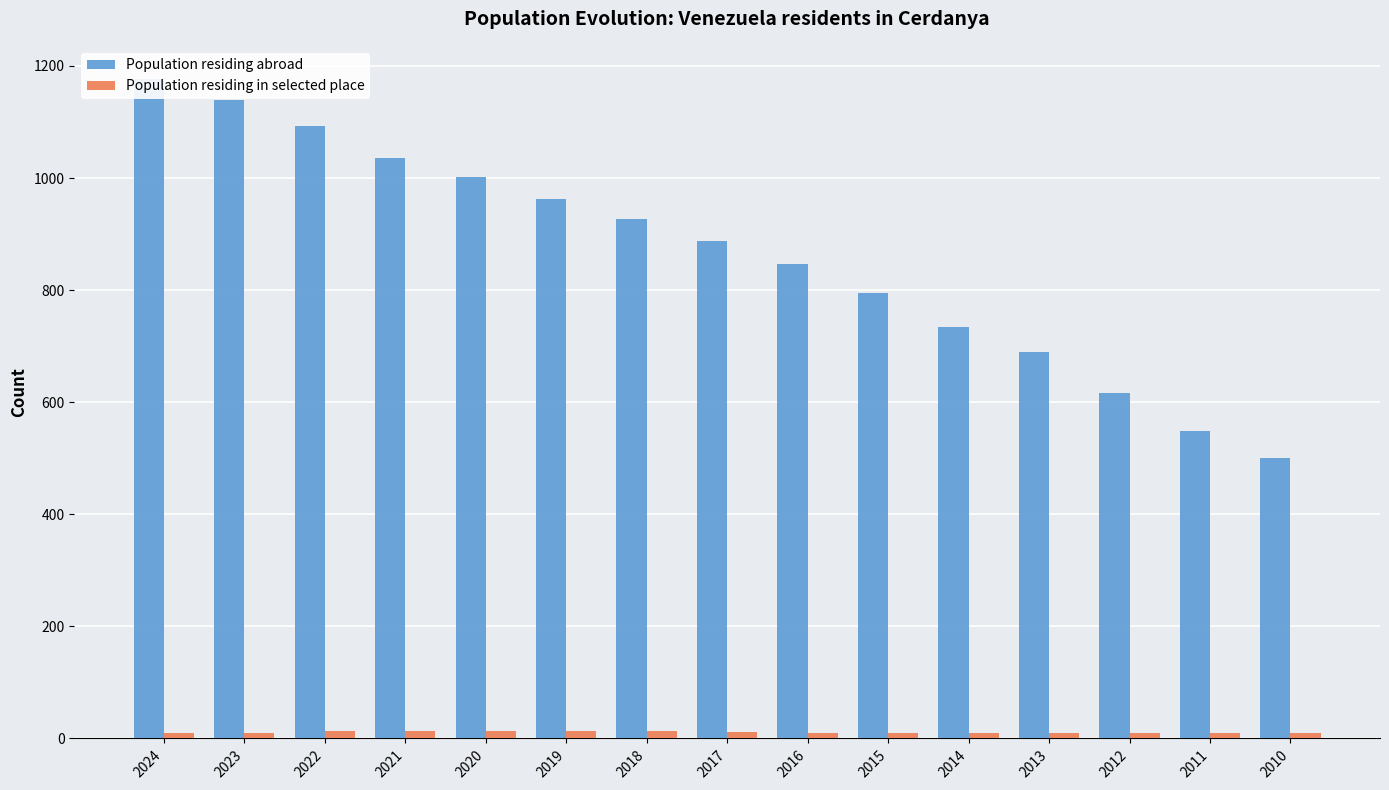

Is the value of Population residing abroad at 2022 greater than the value of Population residing in selected place at 2023?

Yes